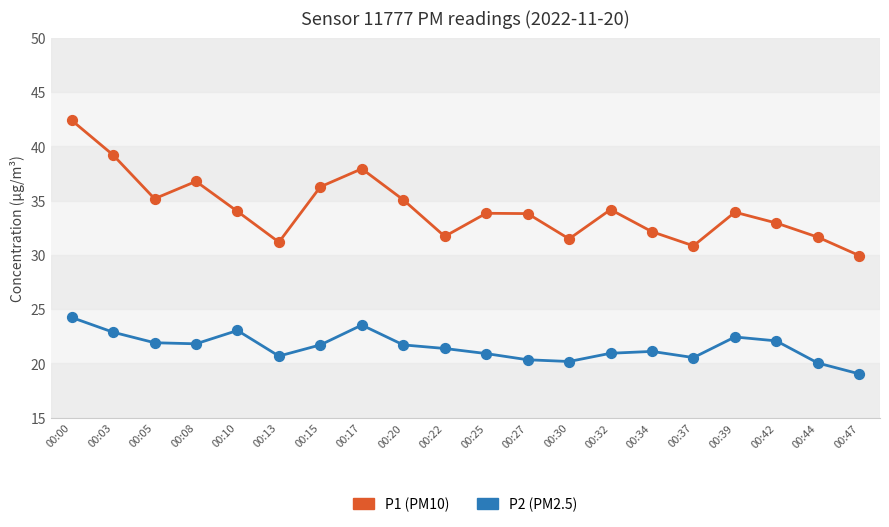

What is the difference between the highest and lowest values at 00:15?

14.6